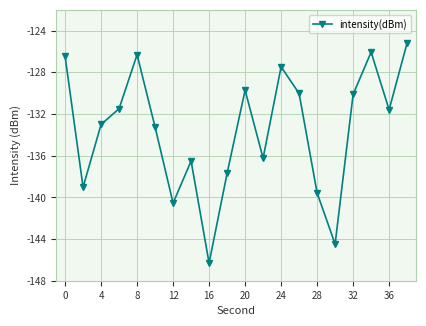

How many points are higher than both their immediate neighbors (excluding endpoints)?

5